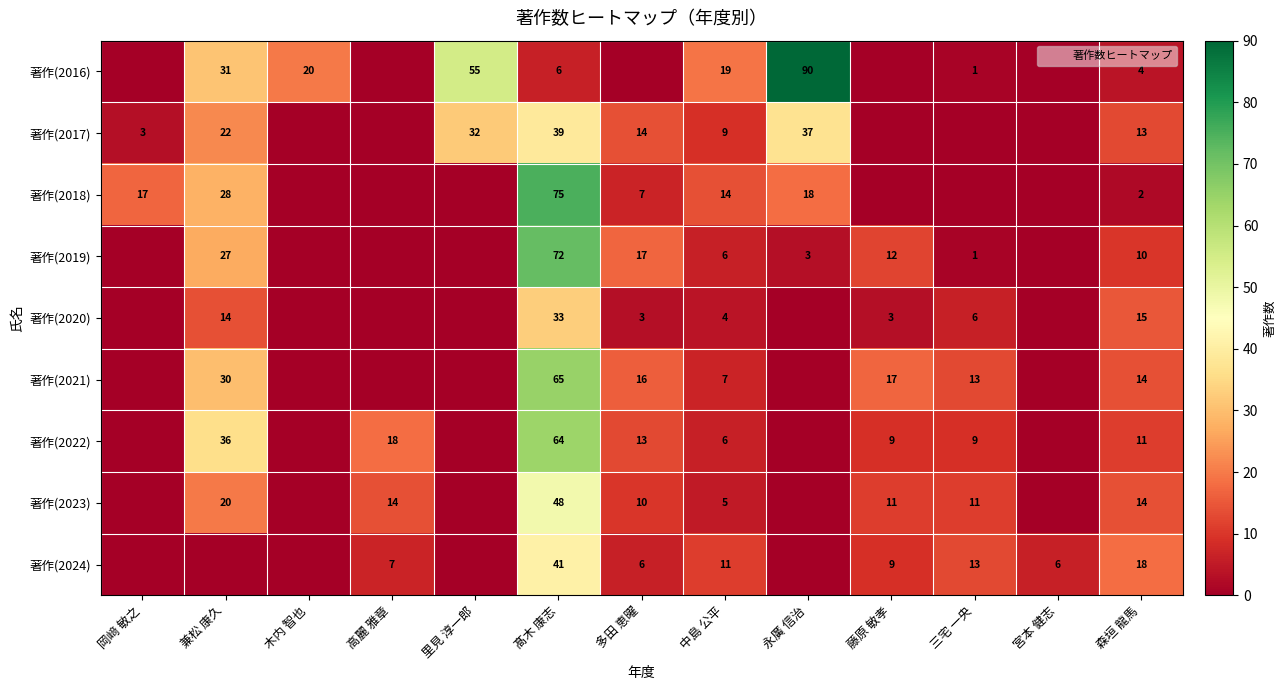

True or false: 著作(2024) has a value of 0 at 木内 智也.

True